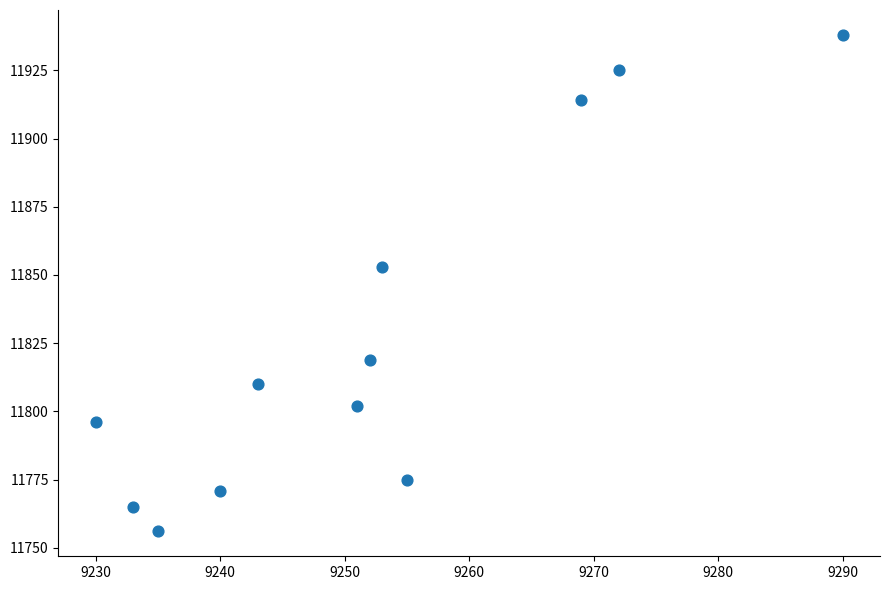

What is the range of Y values (max minus min)?

182